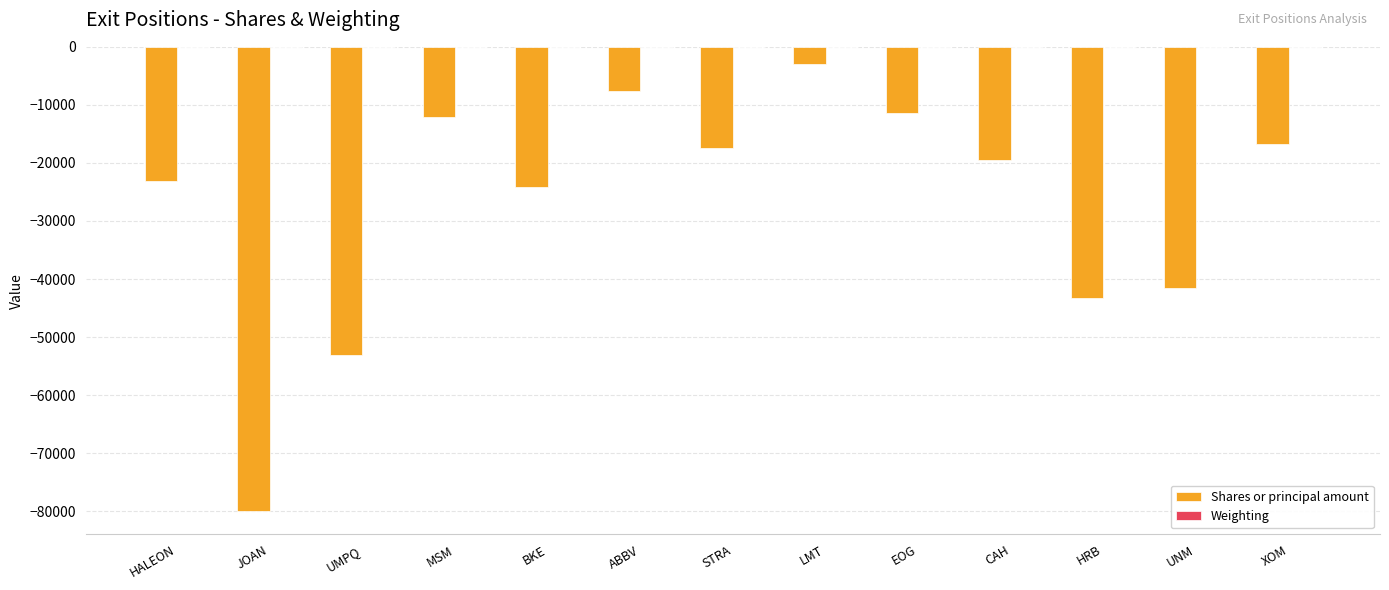

Which series has the largest range (max minus min)?

Shares or principal amount